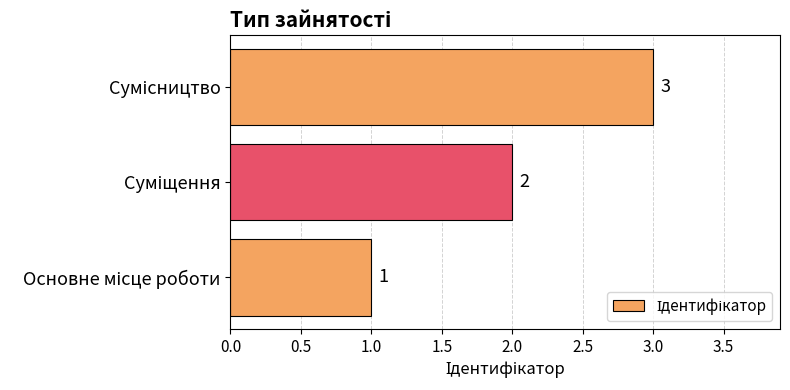

How many values are between 1 and 3?

3